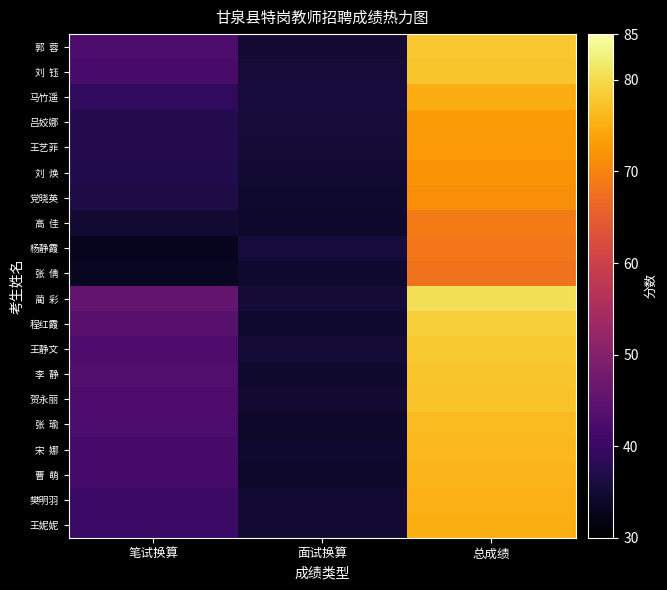

At how many categories does at least one series exceed 57?

1